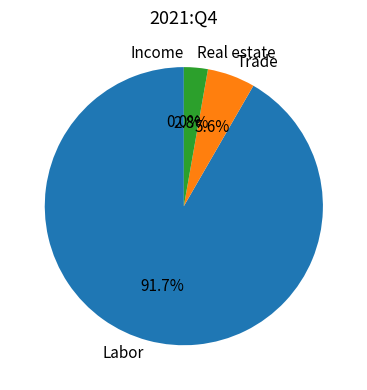

To the nearest percent, what is the average slice percentage?

25%